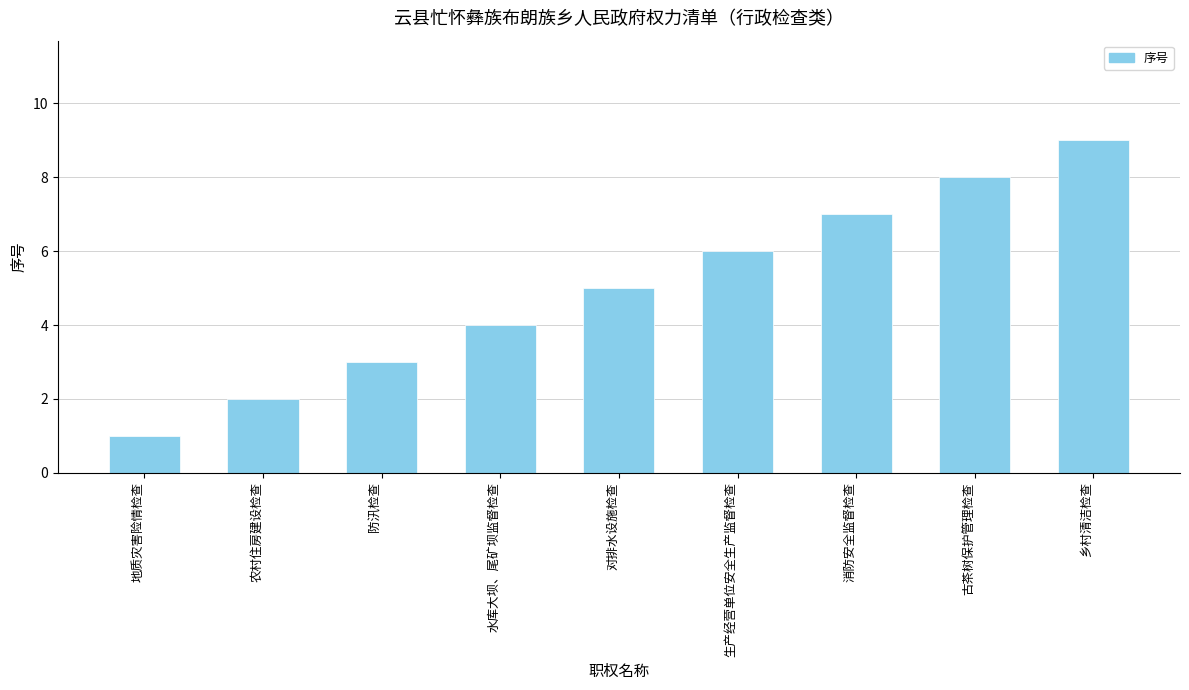

List the labels in order of value, smallest first.

地质灾害险情检查, 农村住房建设检查, 防汛检查, 水库大坝、尾矿坝监督检查, 对排水设施检查, 生产经营单位安全生产监督检查, 消防安全监督检查, 古茶树保护管理检查, 乡村清洁检查